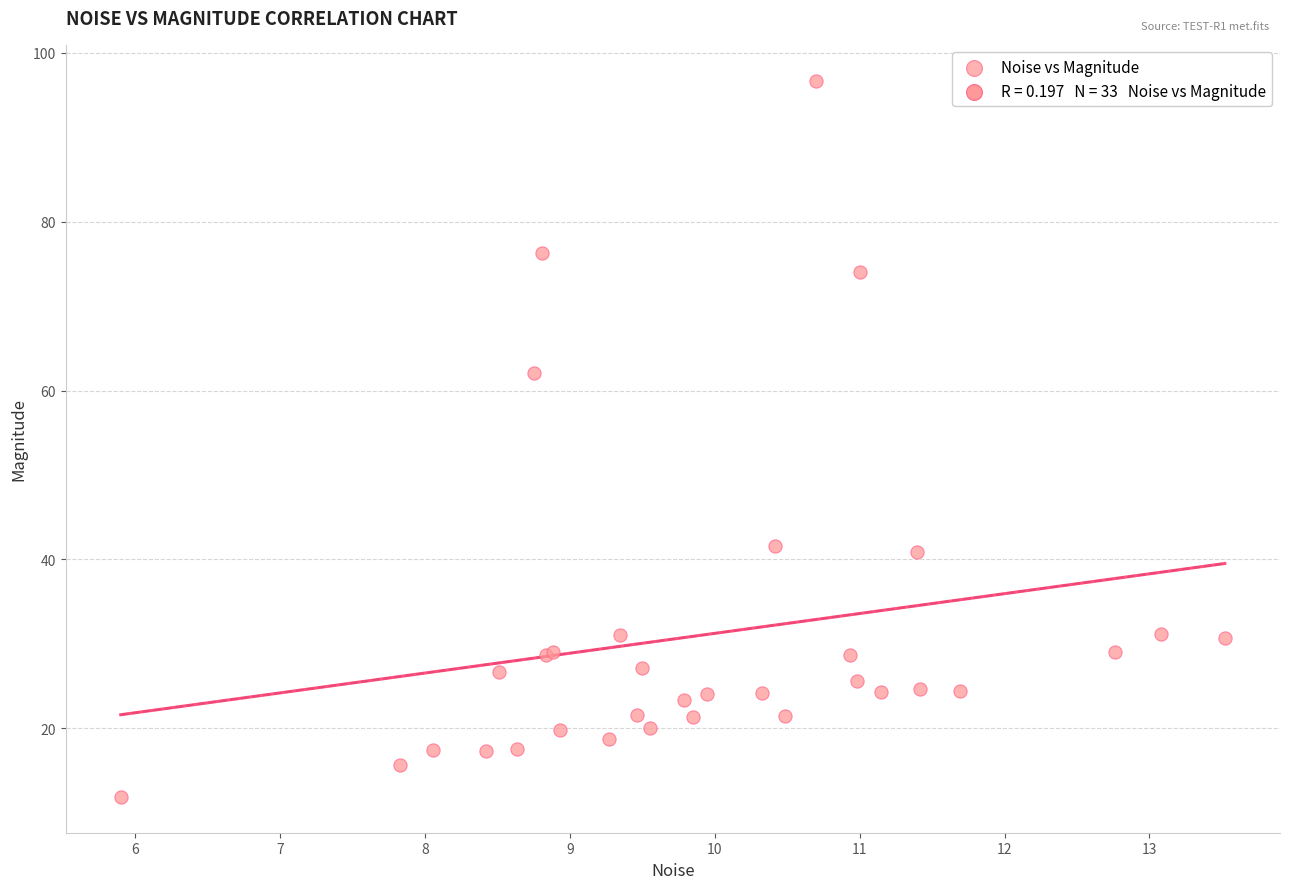

What Y value in the scatter plot is closest to 54?

62.0